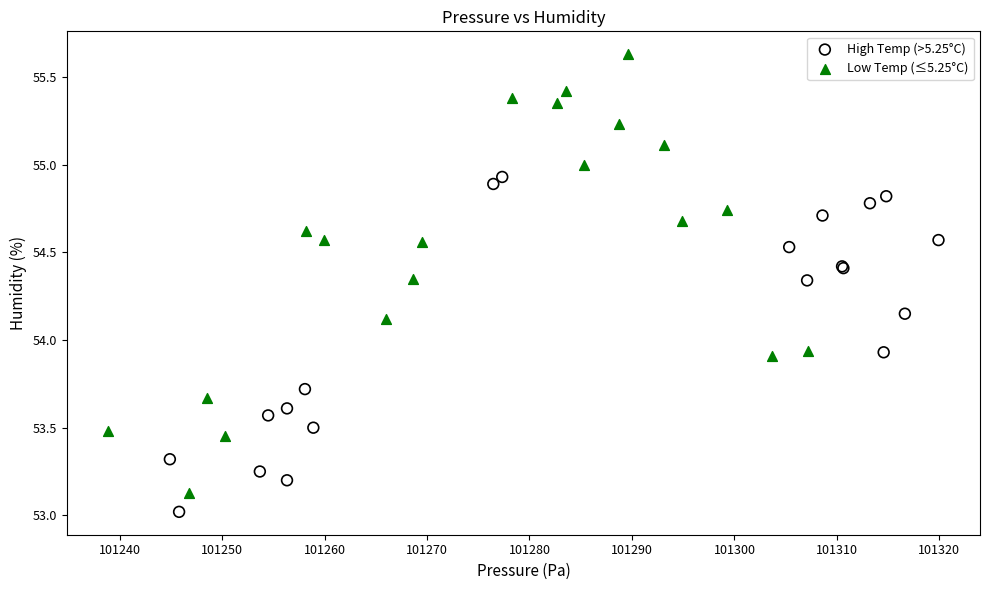

Which series contains the lowest Y value?

High Temp (>5.25°C)